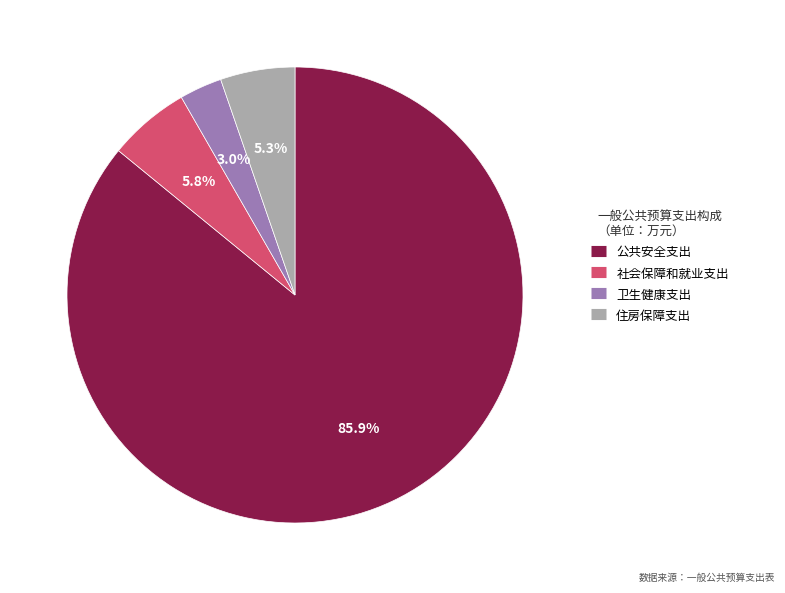

Is there any slice that represents more than half of the pie?

Yes